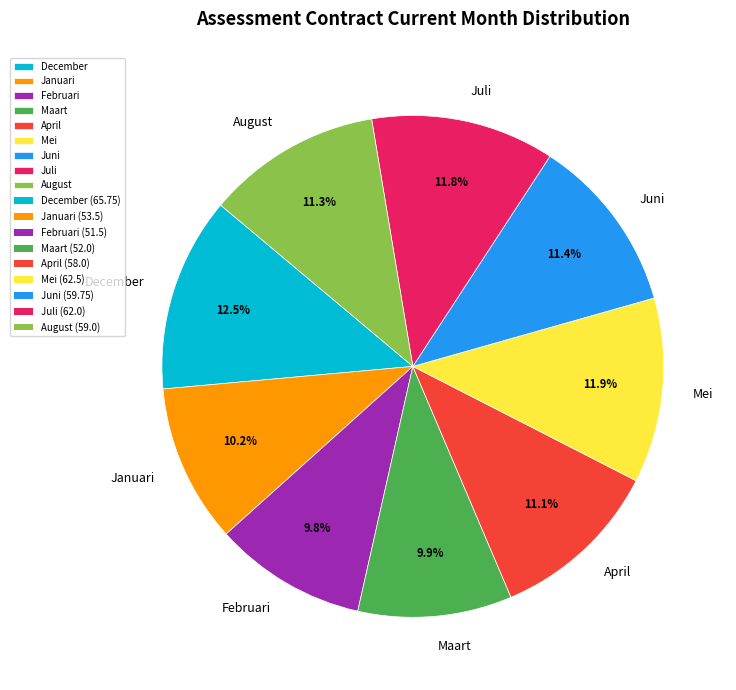

How much of the chart is everything except December?

87.5%